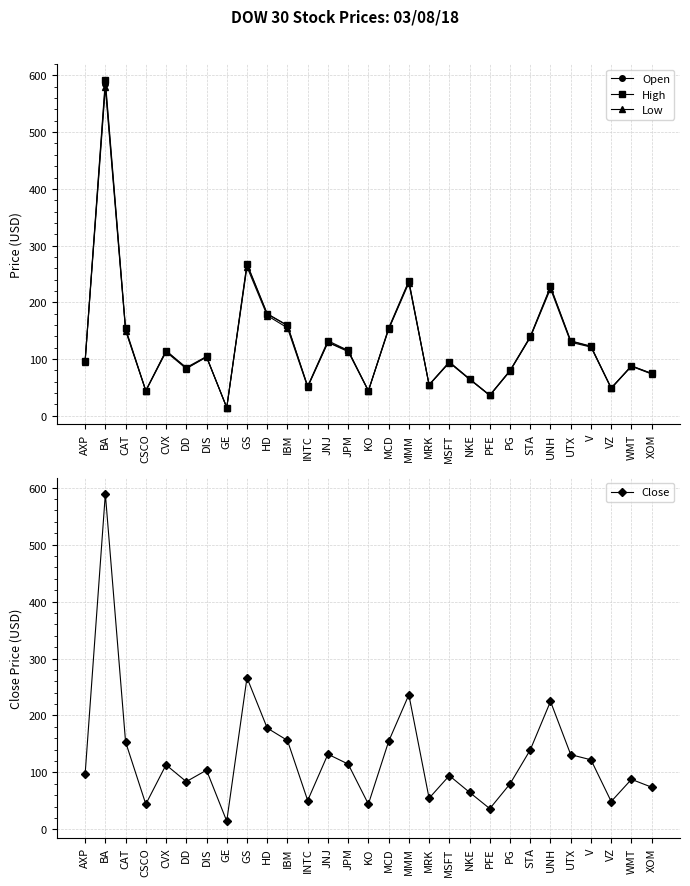

What is the smallest value displayed?

14.4